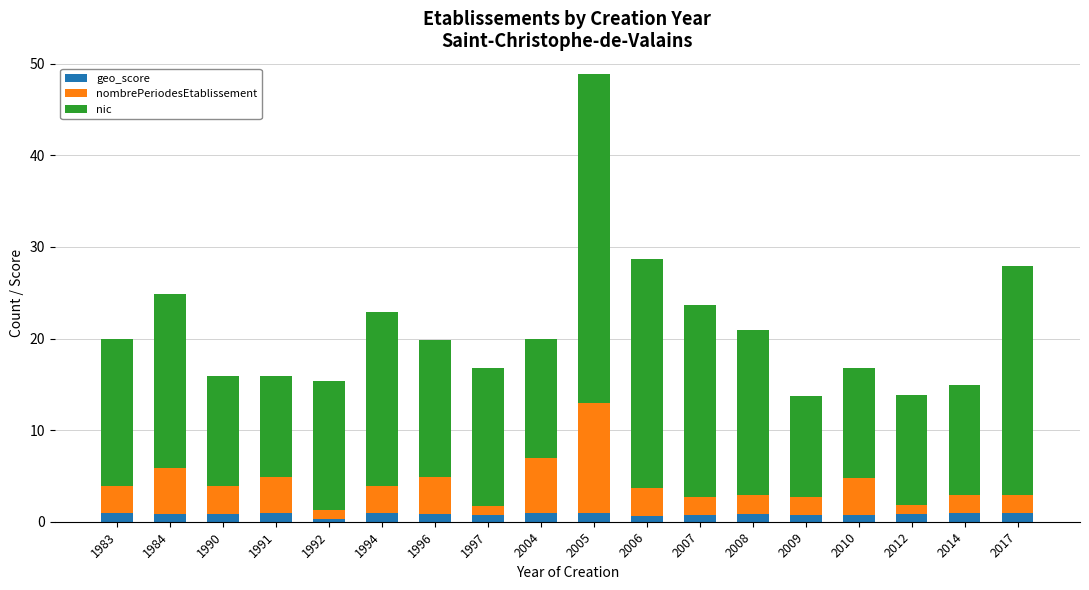

What is the average value of the geo_score series?

0.8